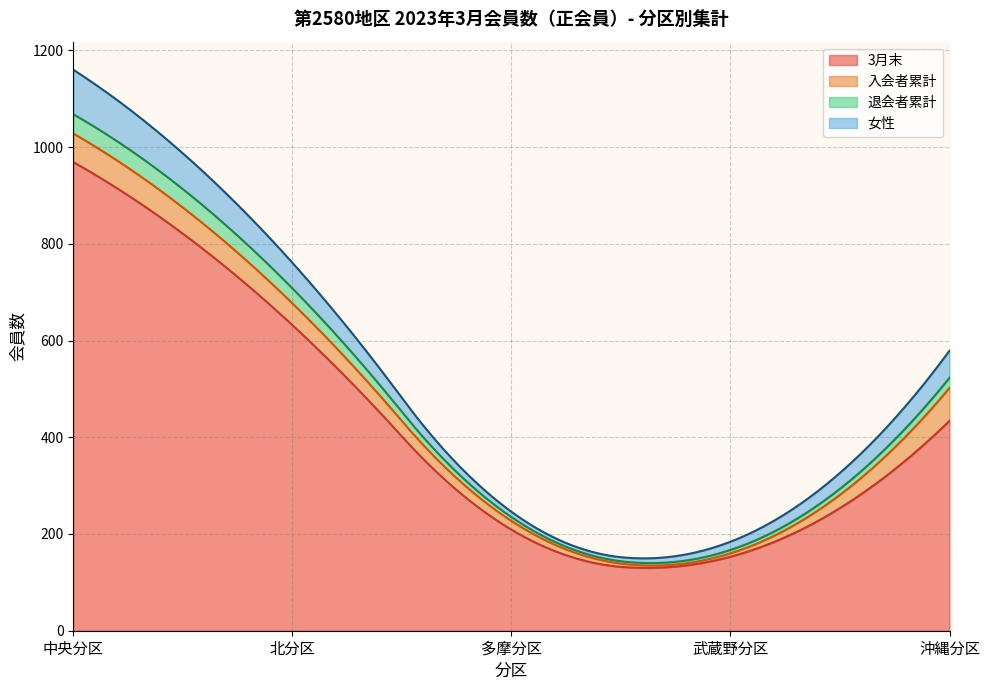

At which category is the sum across all series the highest?

中央分区